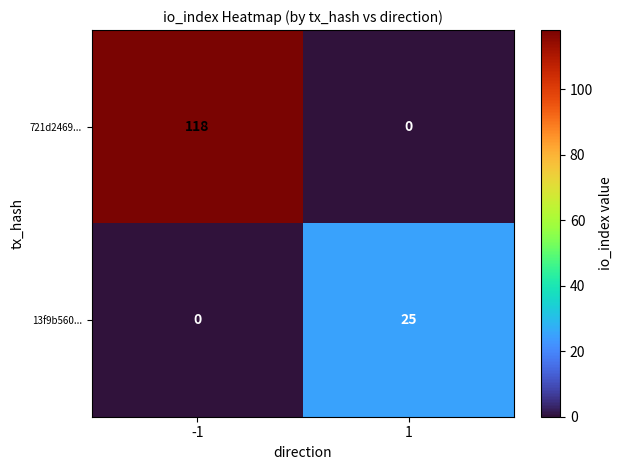

The value of 13f9b560... at 1 is 25. True or false?

True